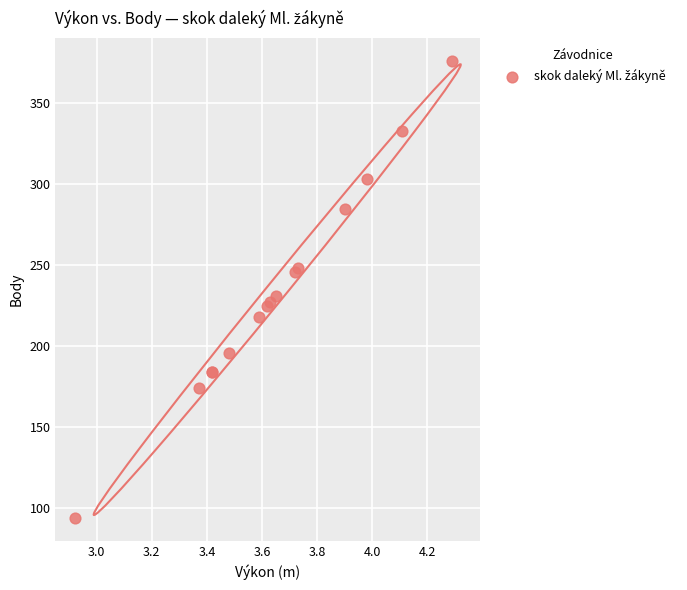

What Y value in the scatter plot is closest to 235?

231